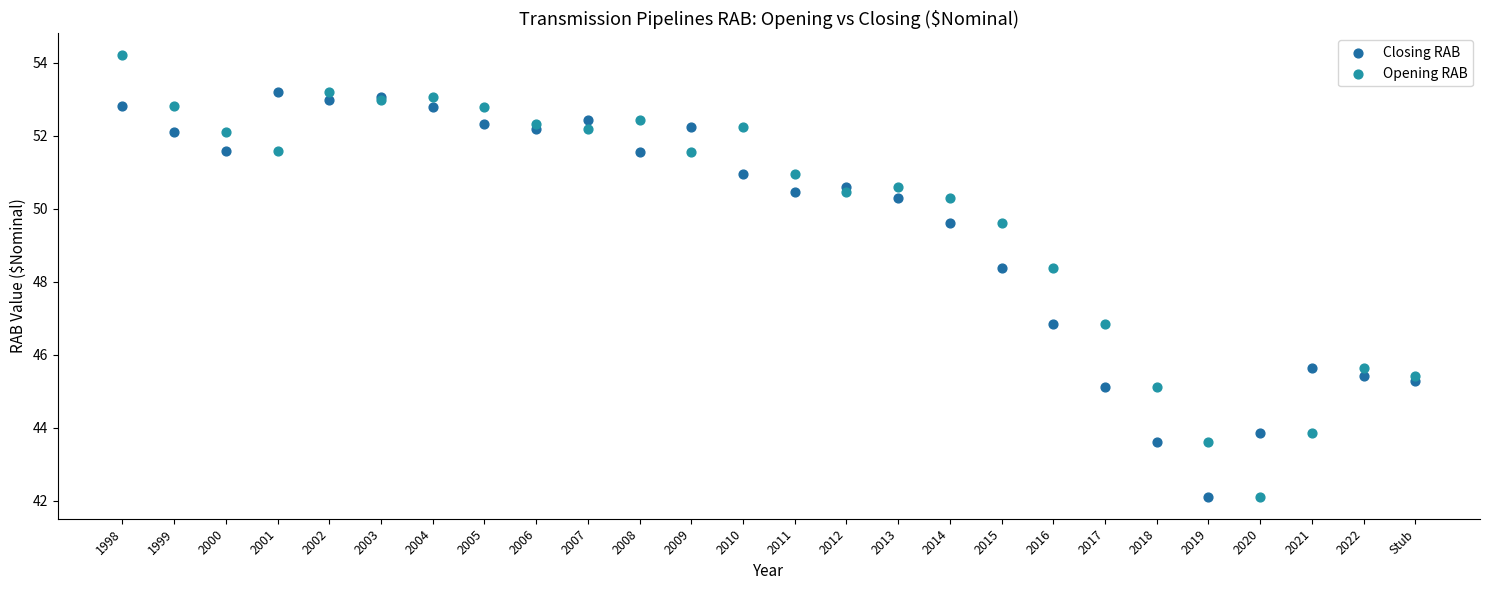

Which series reaches the maximum Y coordinate?

Opening RAB